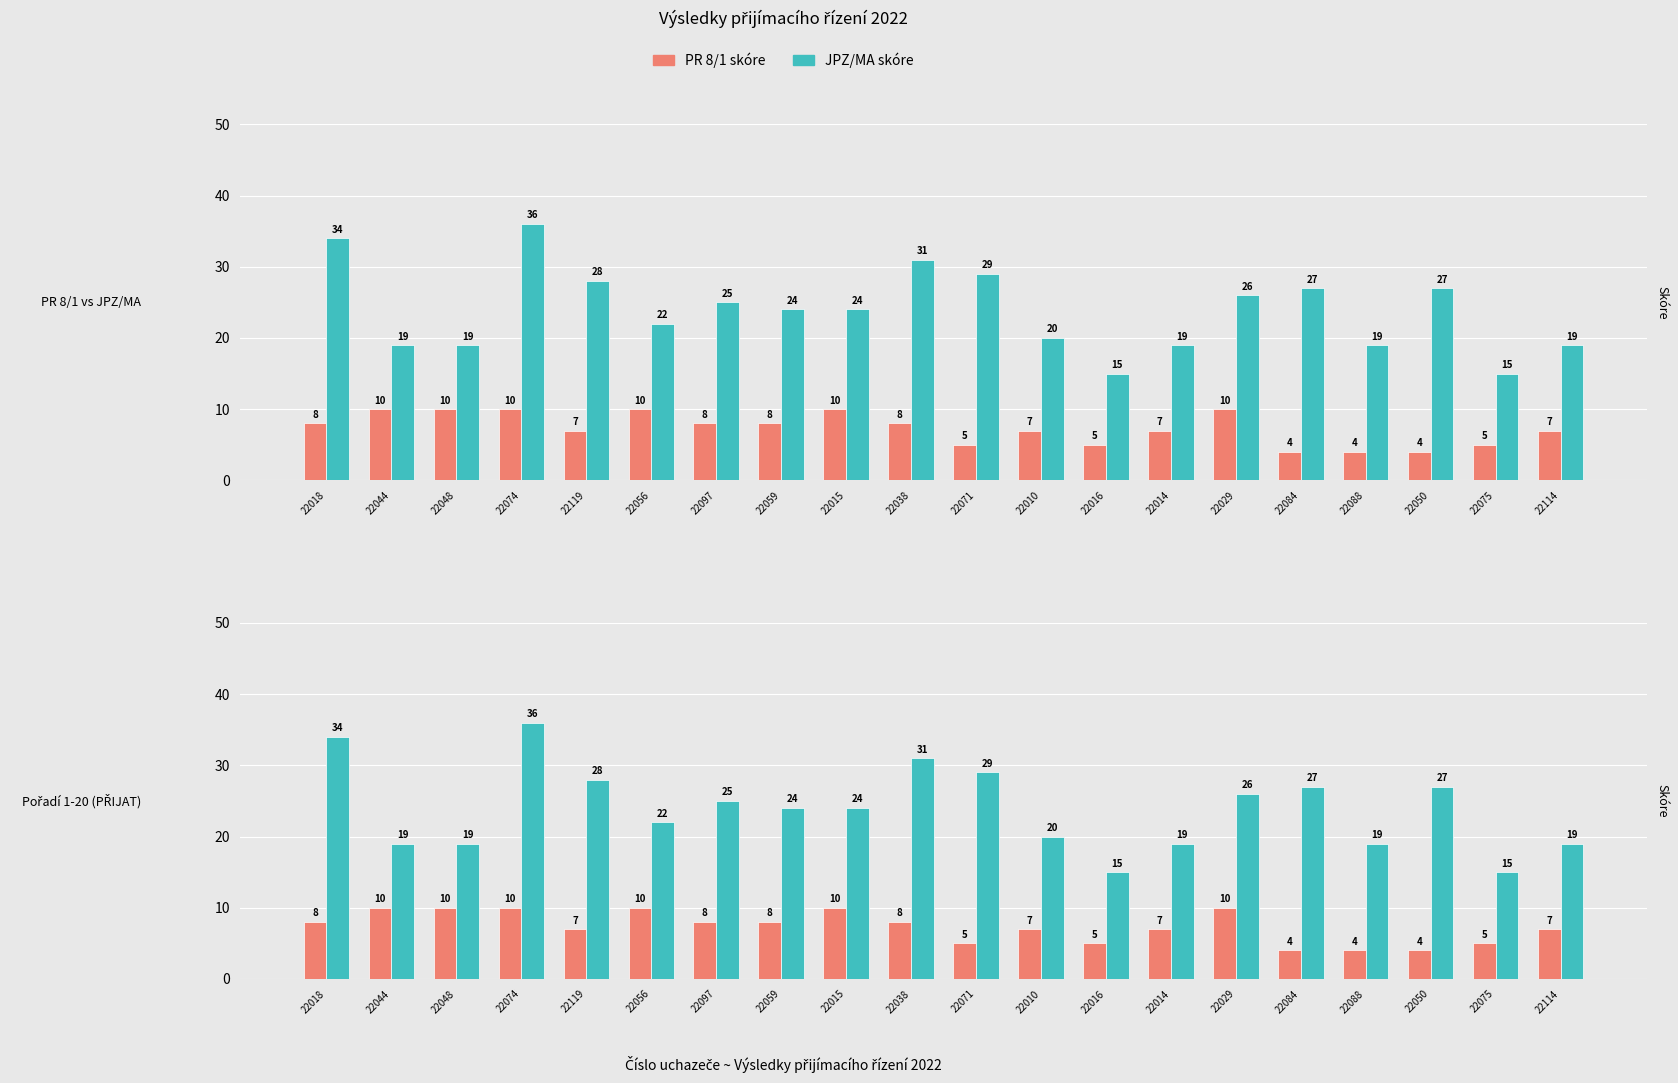

What is the difference between the PR 8/1 (skóre) values at 22018 and 22014?

1